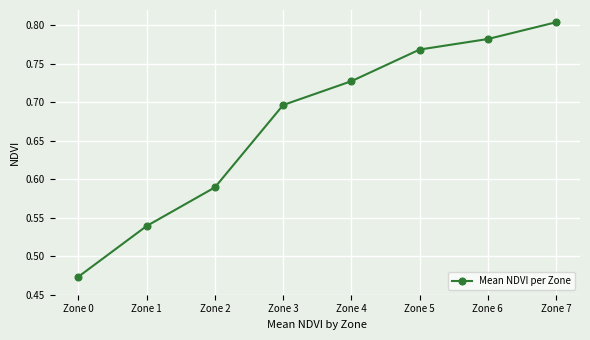

True or false: there are more than 0 points higher than both neighbors.

False